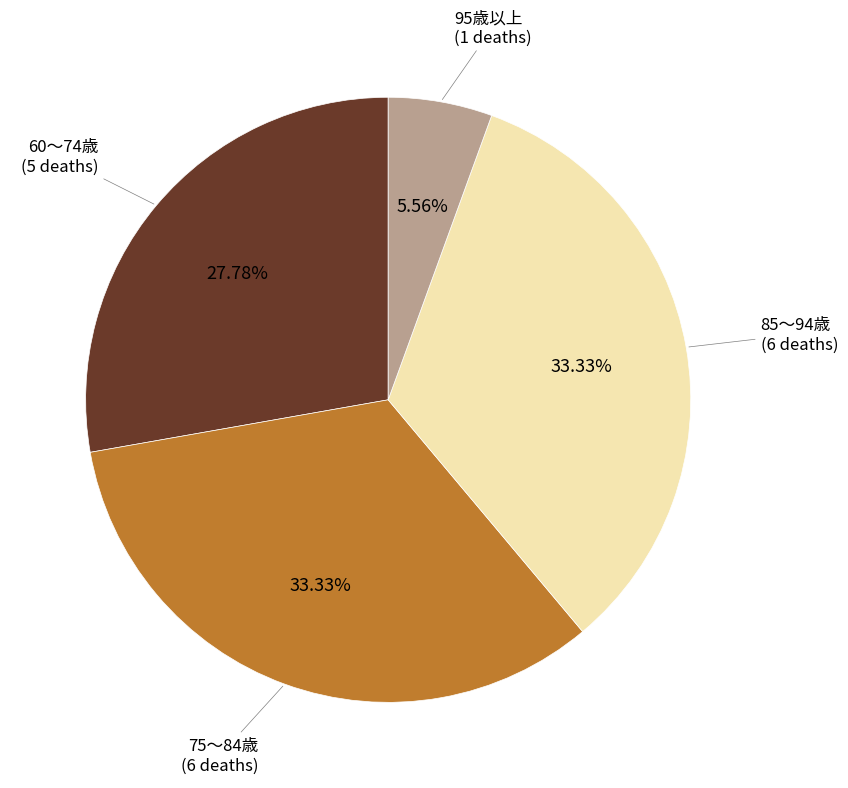

What is the smallest slice in the pie chart?

95歳以上